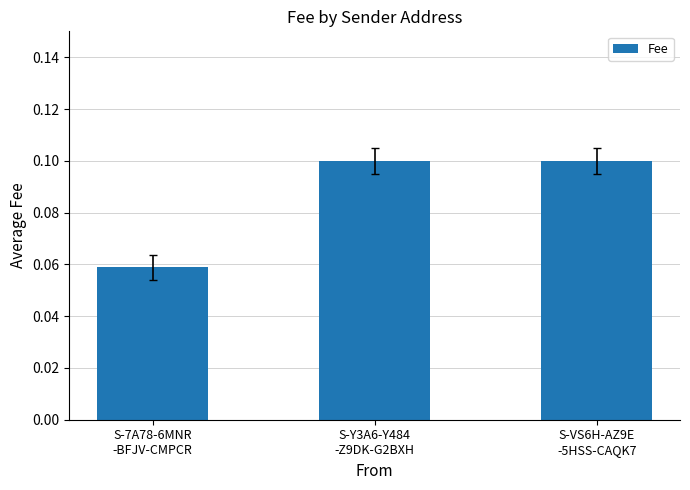

How many values are between 0 and 1?

3